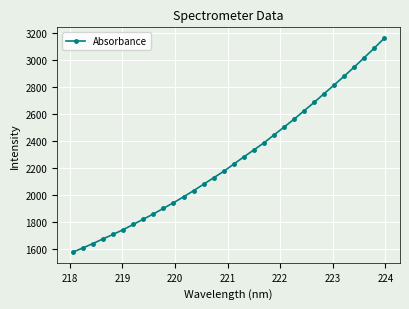

What is the value of the 2nd point from the left?

1608.9